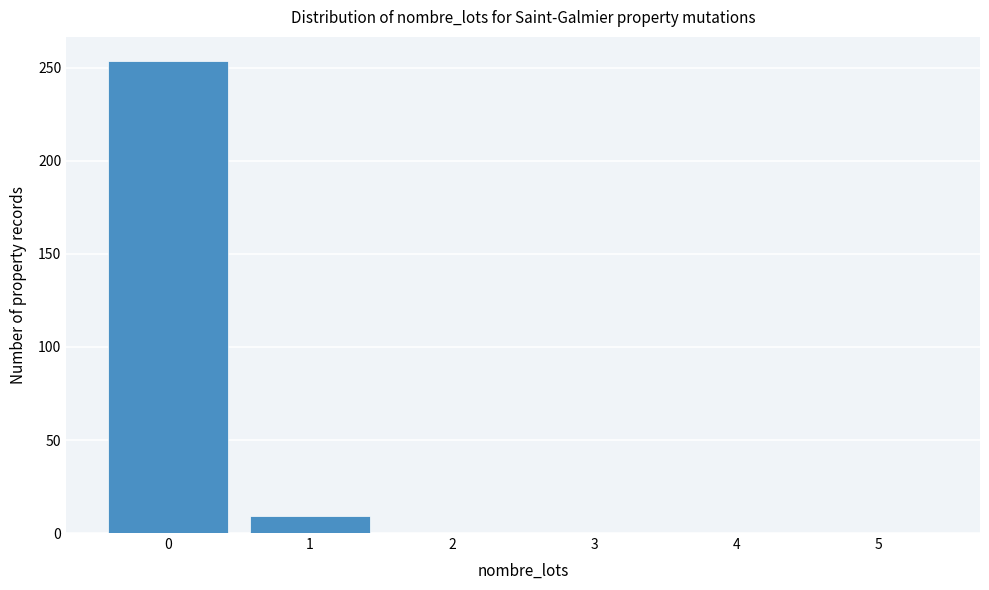

How tall is the bar that spans 0.5 to 1.5 on the x-axis? The values are not printed on the chart, so give them approximately, as read against the axis.

10